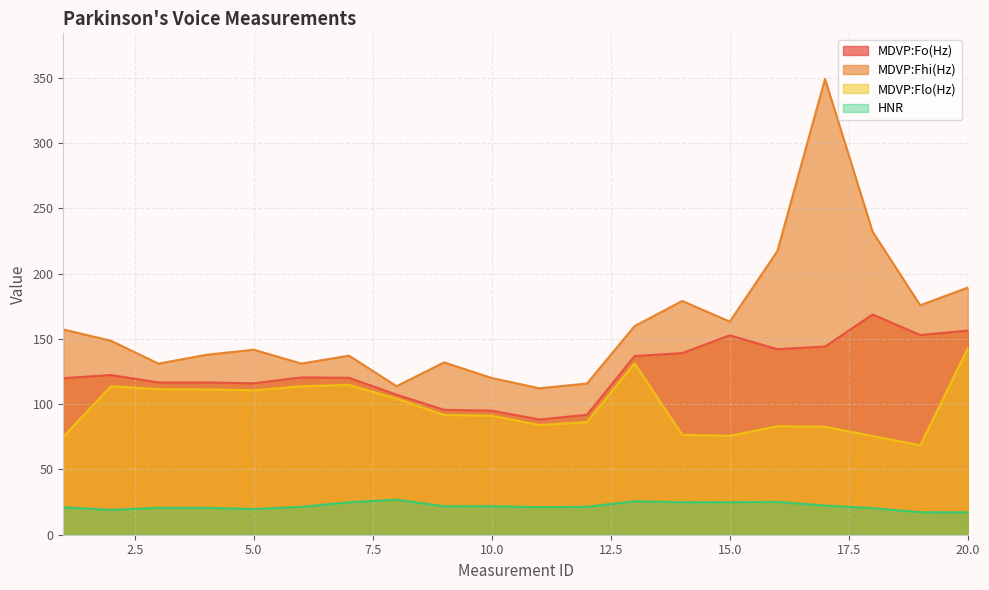

How many lines are shown in the chart?

4